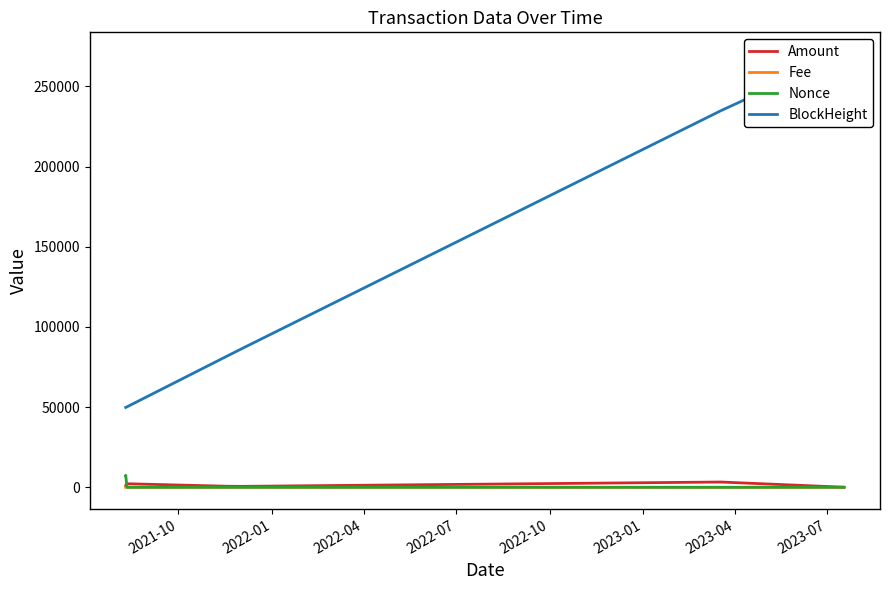

What is the average value of the Fee series?

0.1